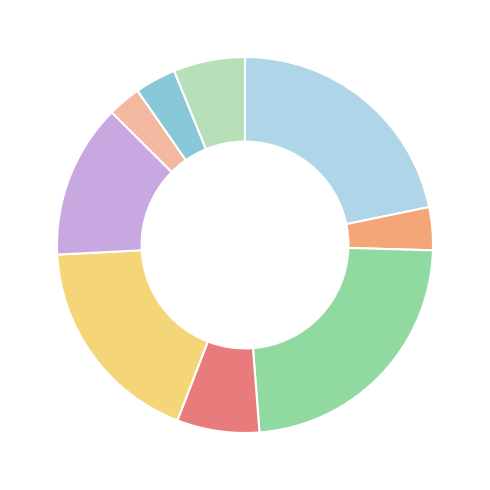

Is there any slice that represents more than half of the pie?

No